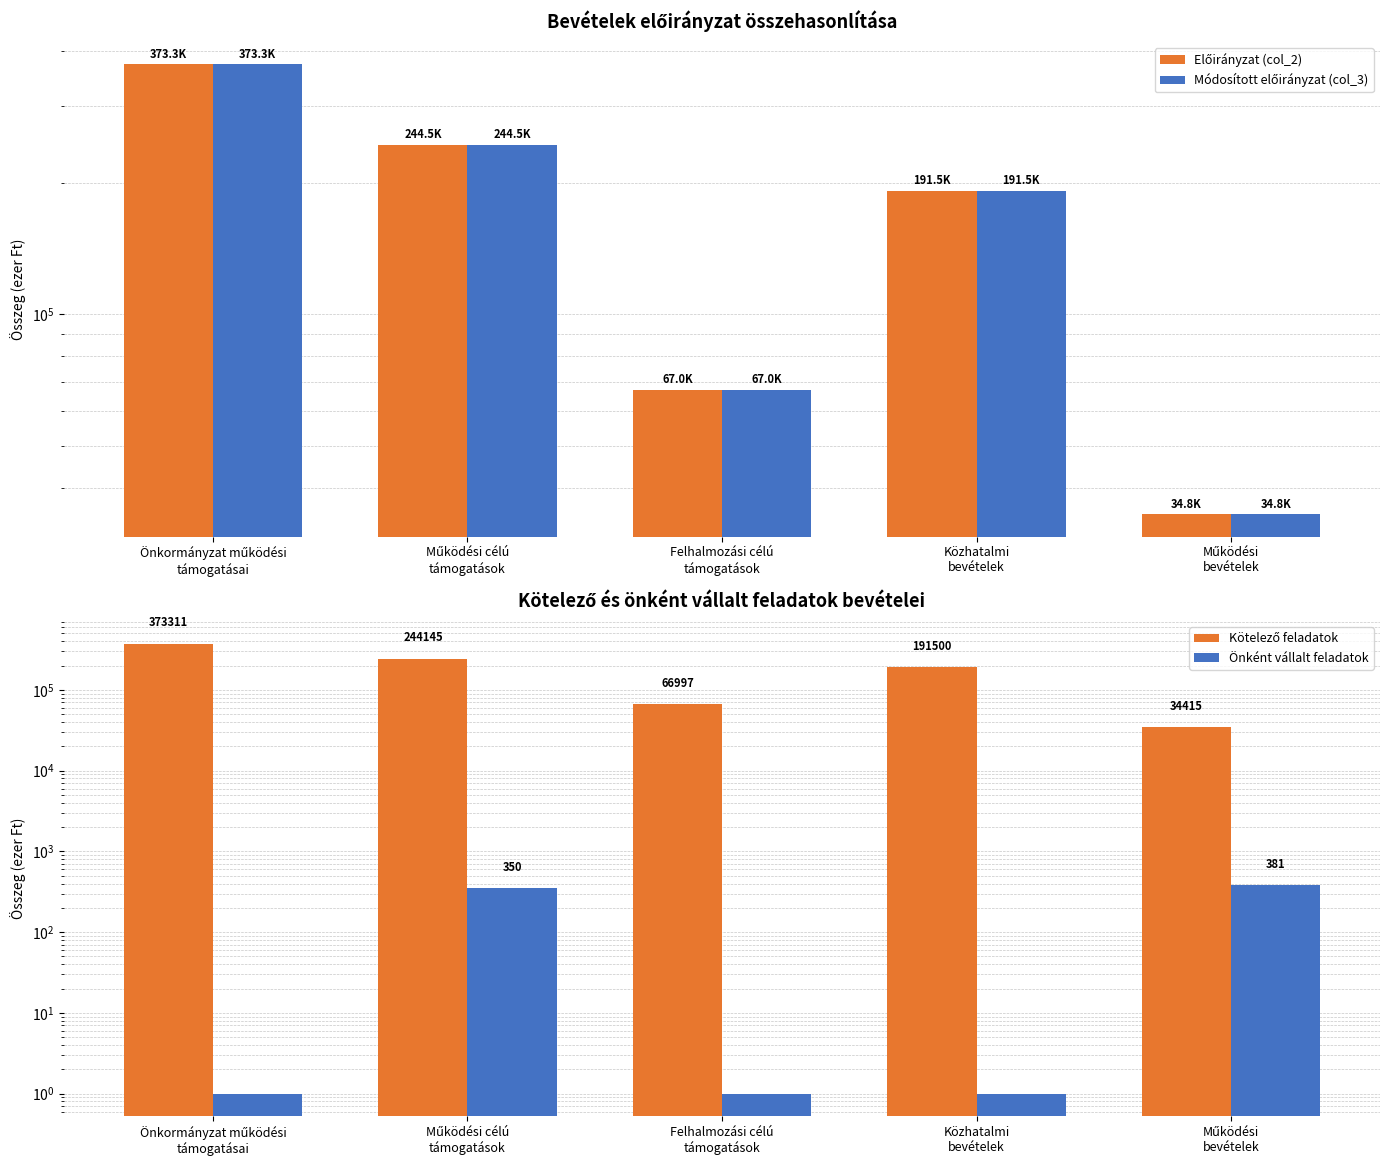

Reading right to left, extract all data points from this chart.

Előirányzat (col_2): 34796	191500	66997	244495	373262
Módosított előirányzat (col_3): 34796	191500	66997	244495	373311
Kötelező feladatok: 34415	191500	66997	244145	373311
Önként vállalt feladatok: 381	1	1	350	1